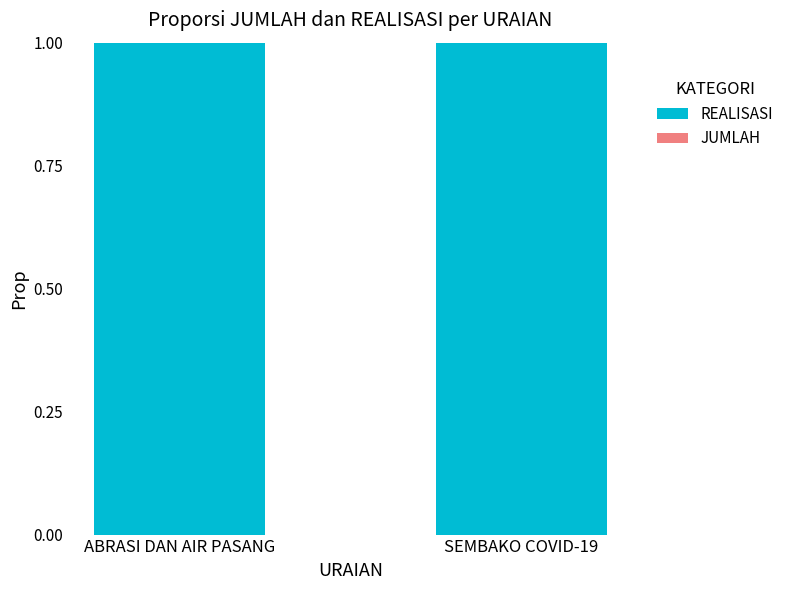

True or false: REALISASI has a value of 1.0 at ABRASI DAN AIR PASANG.

True